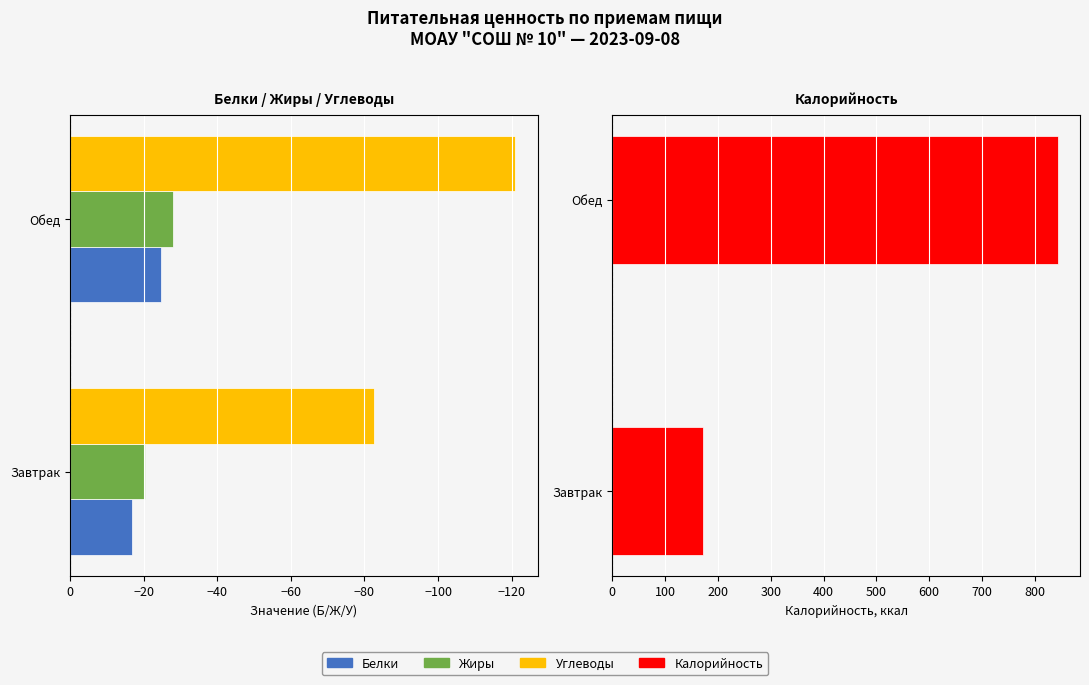

What is the value of the Жиры bar at the 1st from the left?

-20.4